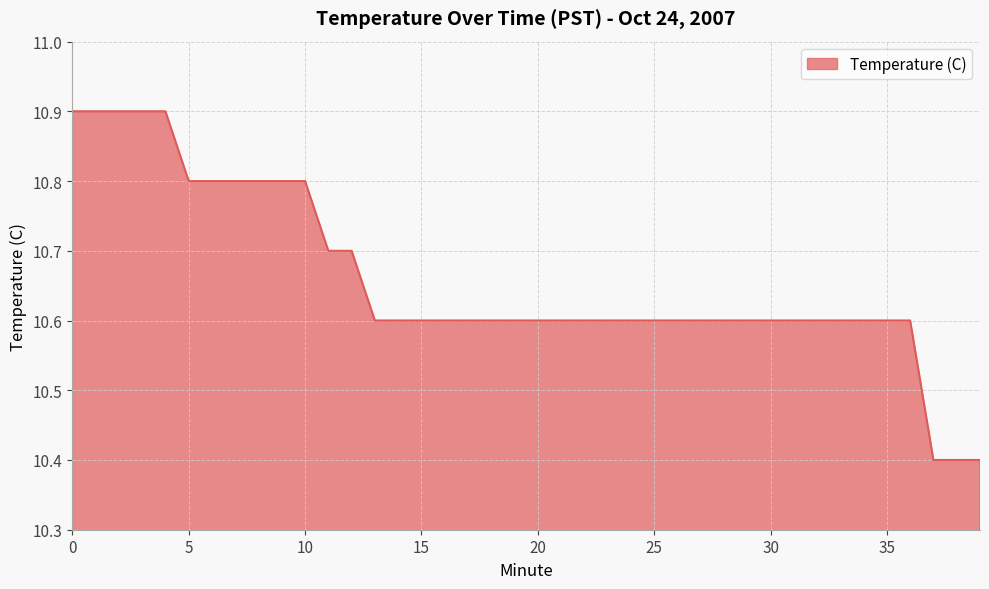

What is the average value?

10.7